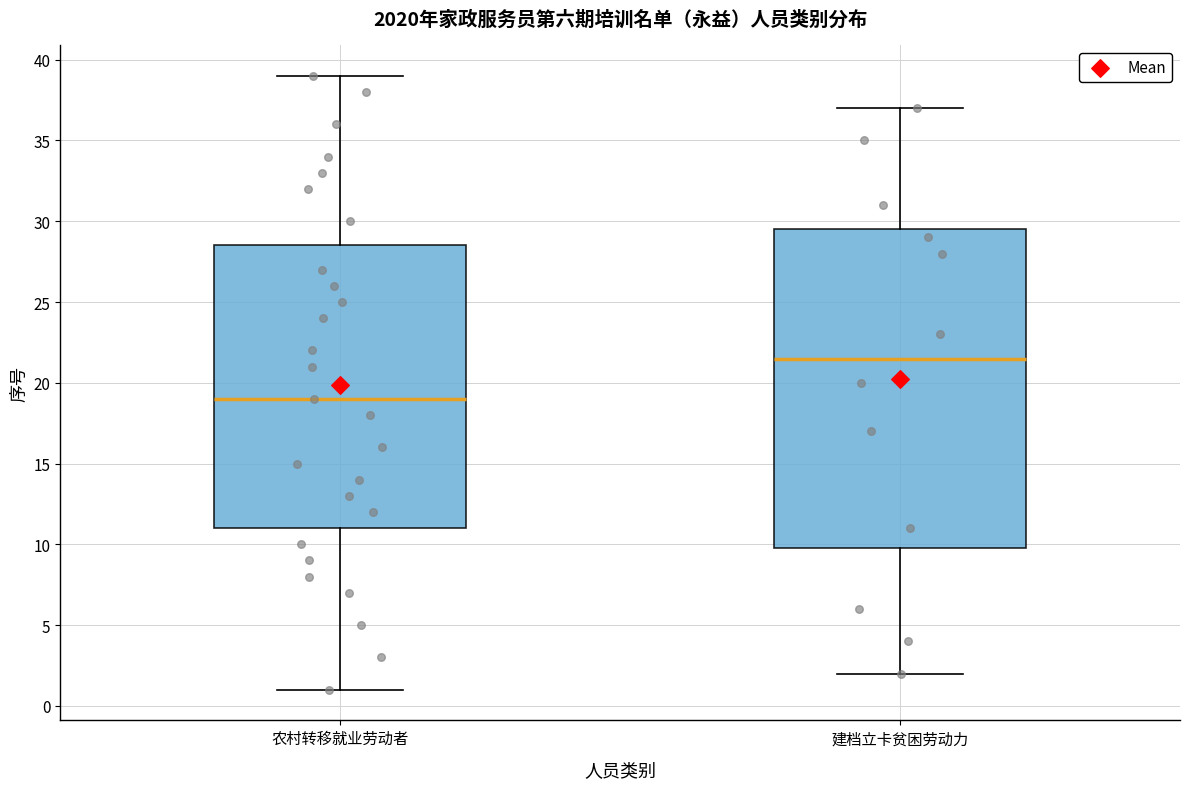

Where does the upper whisker of the box for 农村转移就业劳动者 end on the y-axis? The values are not printed on the chart, so give them approximately, as read against the axis.

39.0